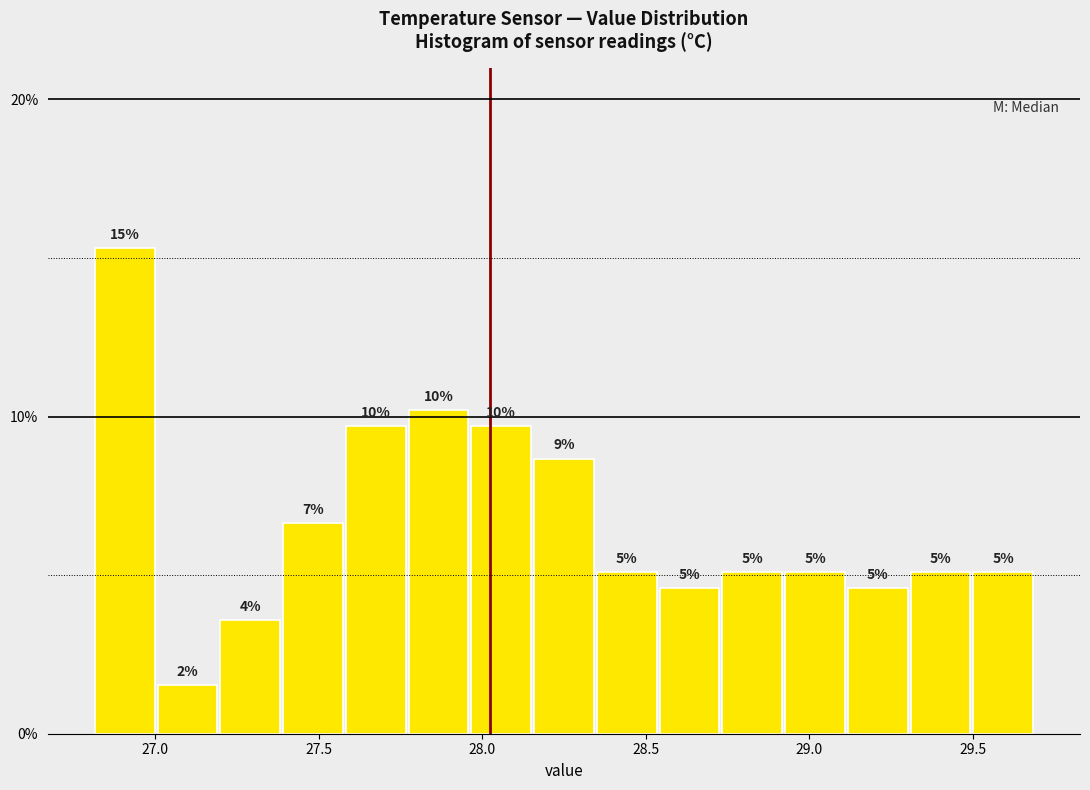

Read against the x-axis, roughly where is the centre of the tallest bar?

26.90